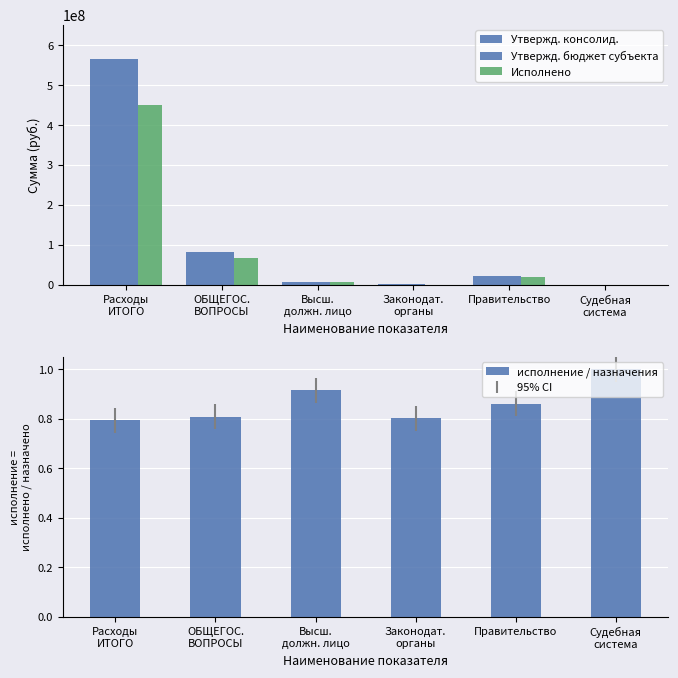

At how many categories does at least one series exceed 427298884?

1